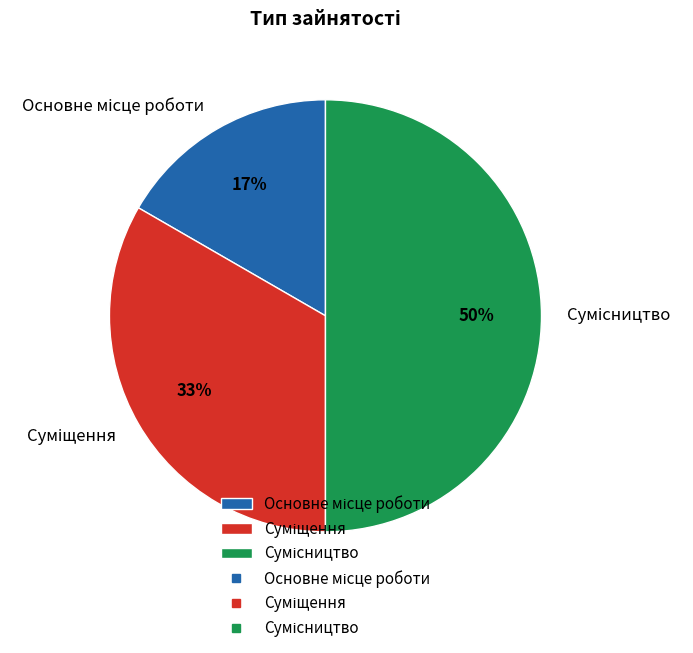

To the nearest percent, what is the average slice percentage?

33%